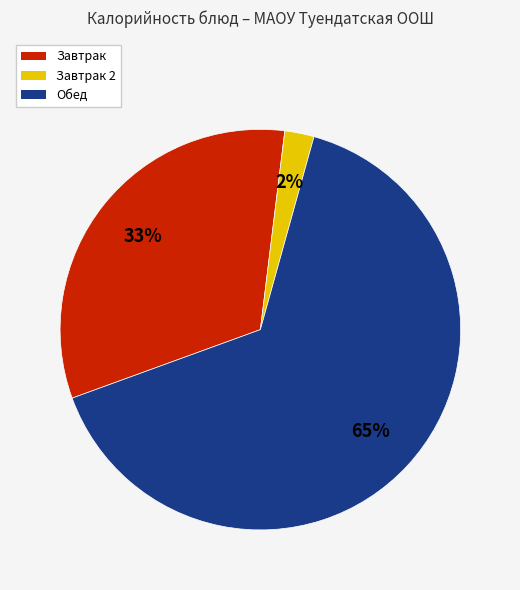

To the nearest percent, what is the average slice percentage?

33%